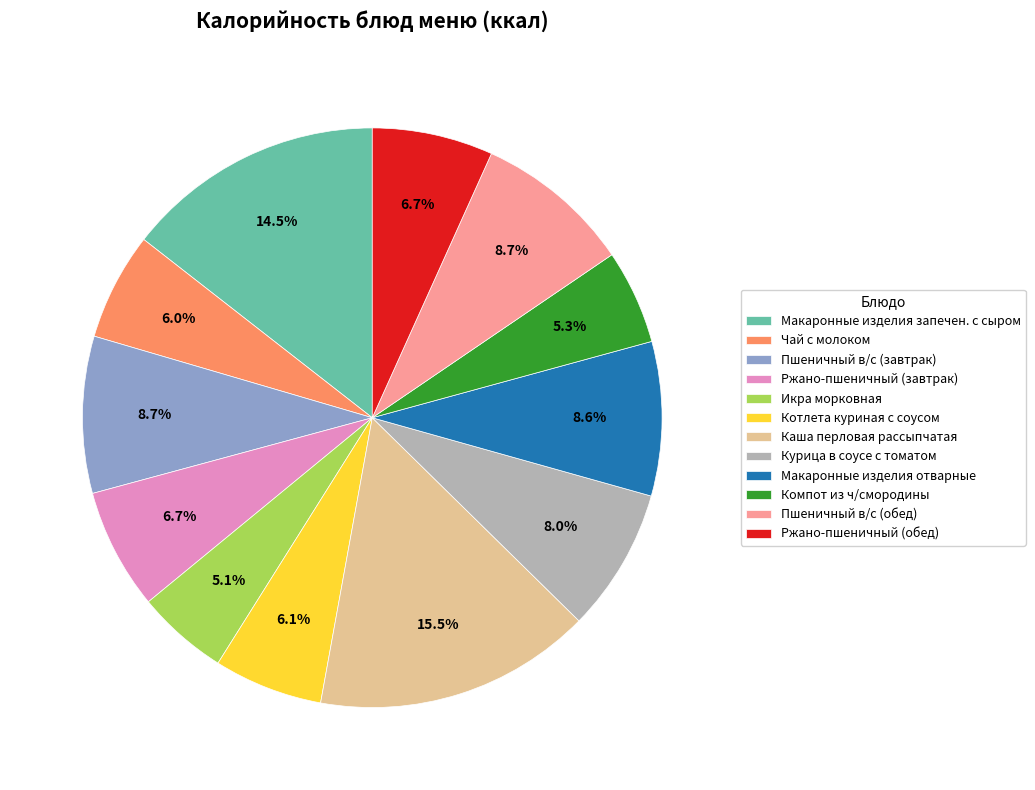

Do Каша перловая рассыпчатая and Компот из ч/смородины together represent more than half of the pie?

No